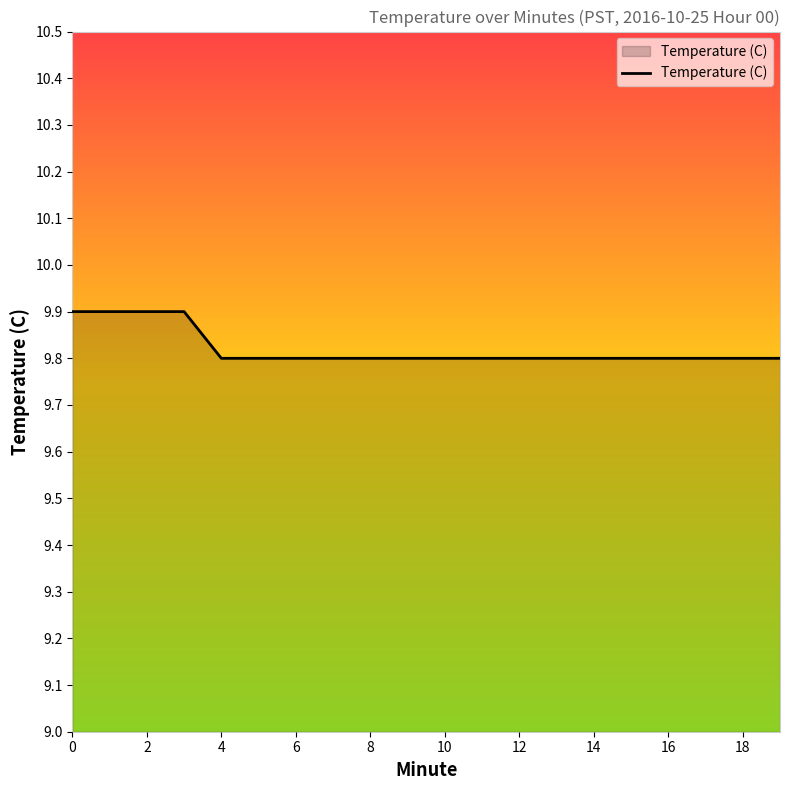

What is the maximum value shown in the chart?

9.9